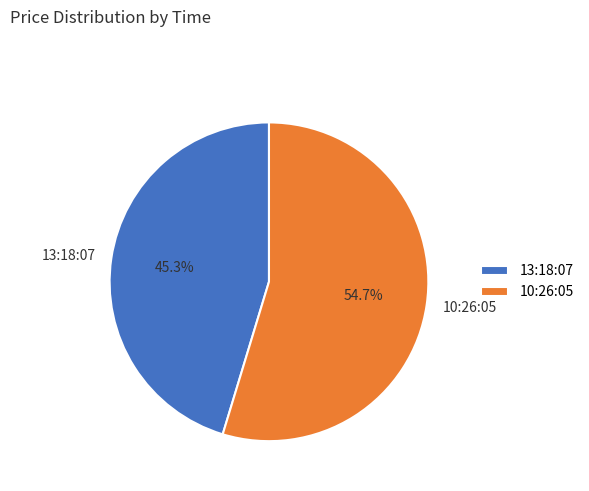

To the nearest percent, what portion does 10:26:05 represent?

55%